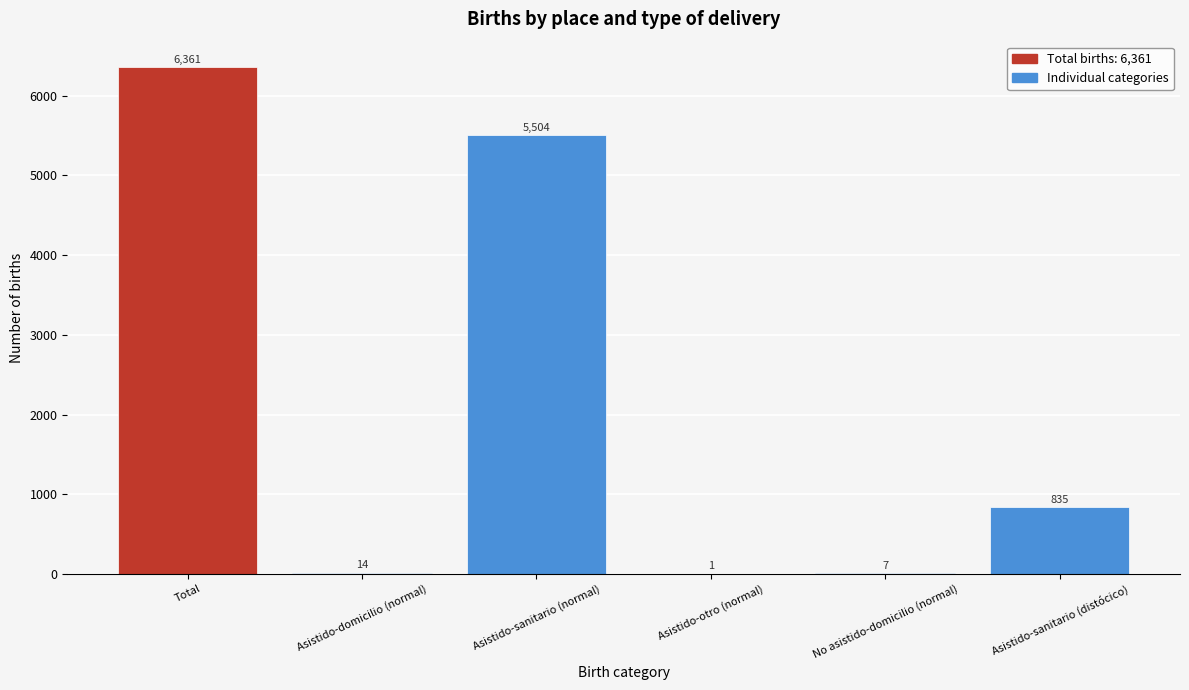

Reading left to right, list all the values displayed in this chart.

Total=6361	Asistido-domicilio (normal)=14	Asistido-sanitario (normal)=5504	Asistido-otro (normal)=1	No asistido-domicilio (normal)=7	Asistido-sanitario (distócico)=835